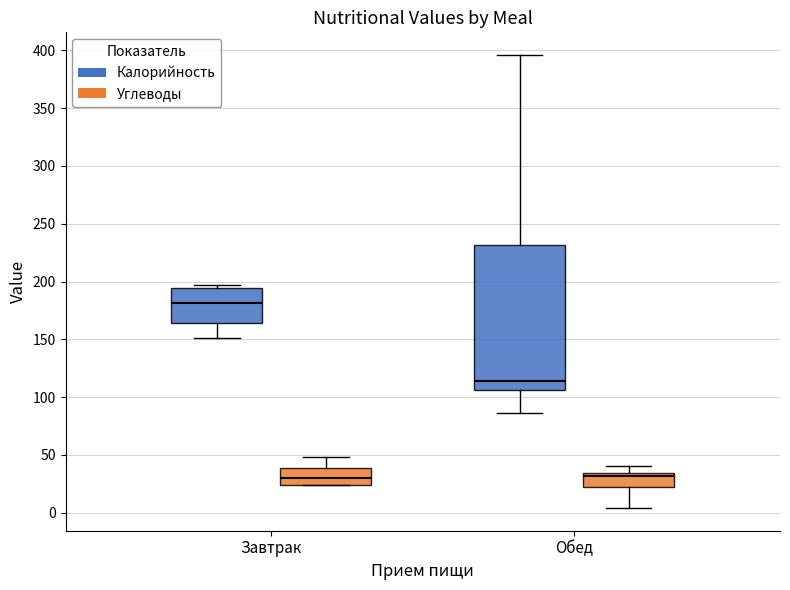

Comparing the boxes themselves (not the whiskers), which one is the tallest?

Обед (Калорийность)